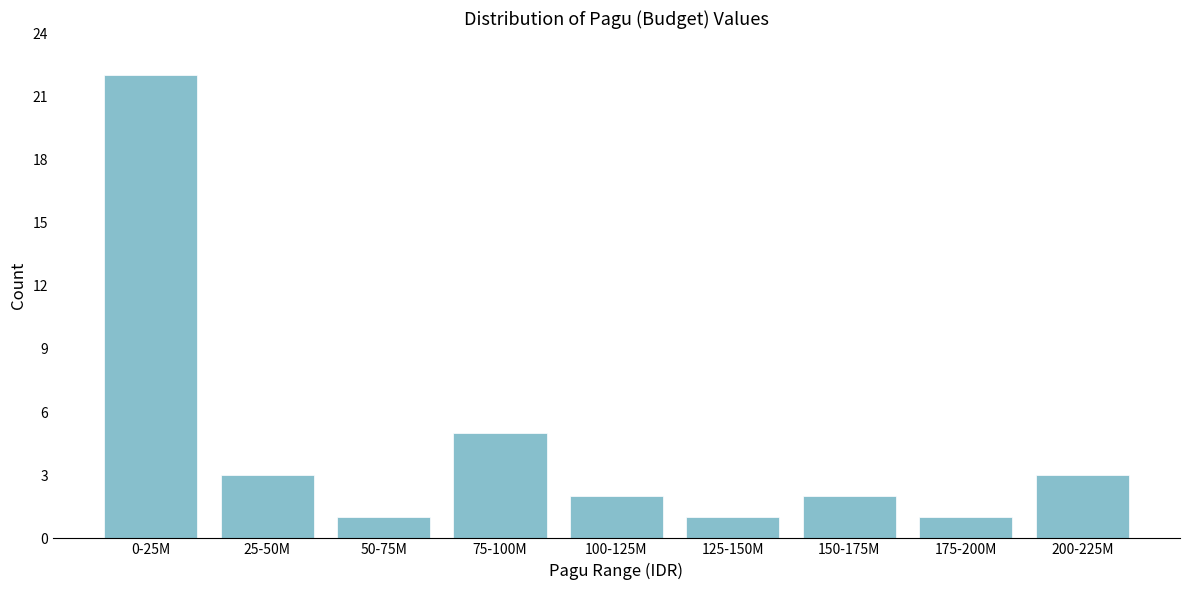

Reading left to right, extract all data points from this chart.

0-25M=22	25-50M=3	50-75M=1	75-100M=5	100-125M=2	125-150M=1	150-175M=2	175-200M=1	200-225M=3